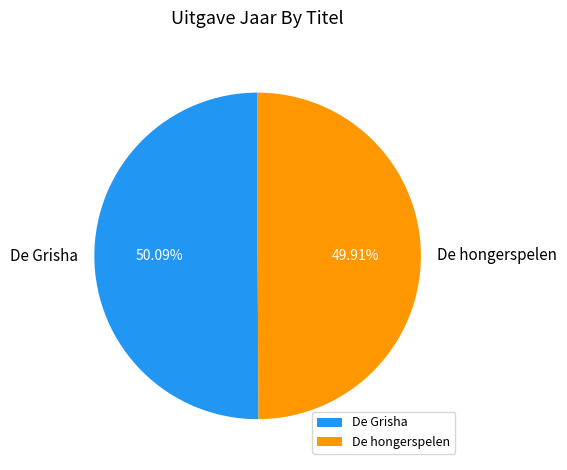

Approximately how many times larger is the value at De hongerspelen compared to De Grisha?

1.0